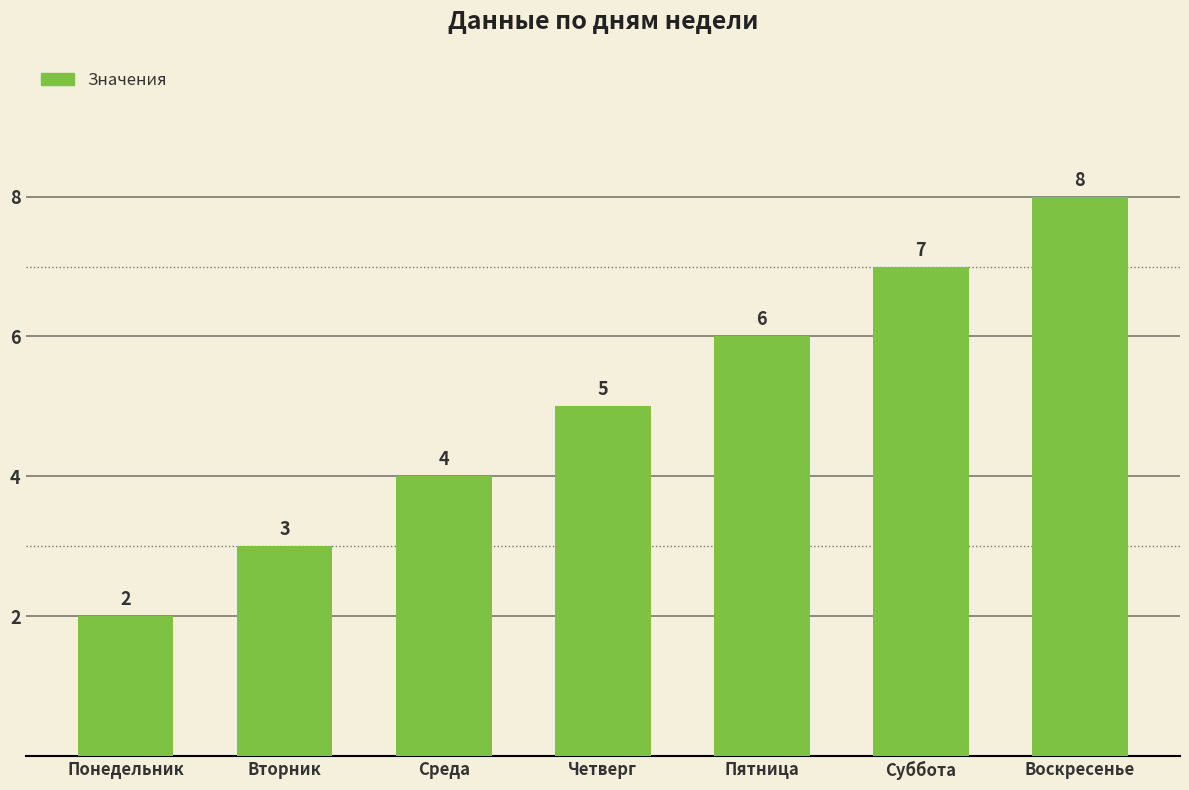

What is the label of the 5th bar from the left?

Пятница